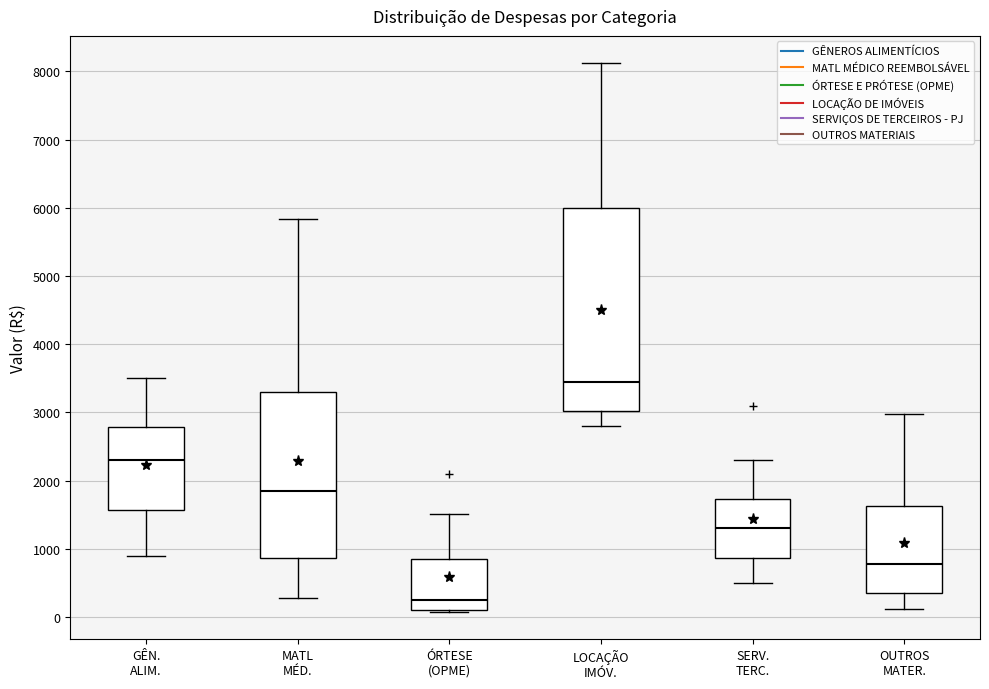

Comparing the boxes themselves (not the whiskers), which one is the tallest?

LOCAÇÃO IMÓV.